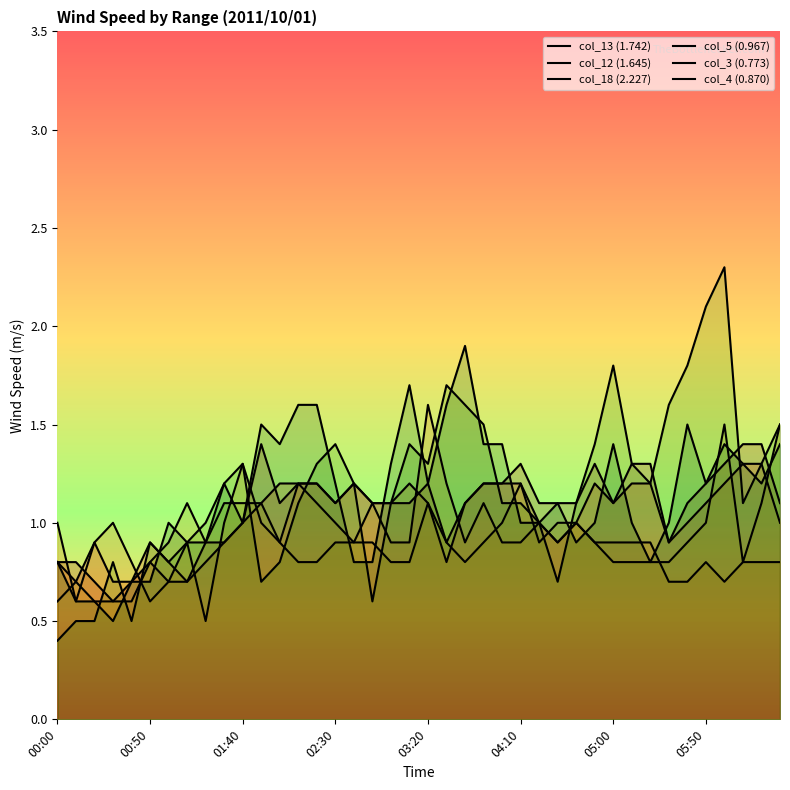

List the series in order of their peak value, highest first.

col_3 (0.773), col_4 (0.870), col_18 (2.227), col_5 (0.967), col_13 (1.742), col_12 (1.645)